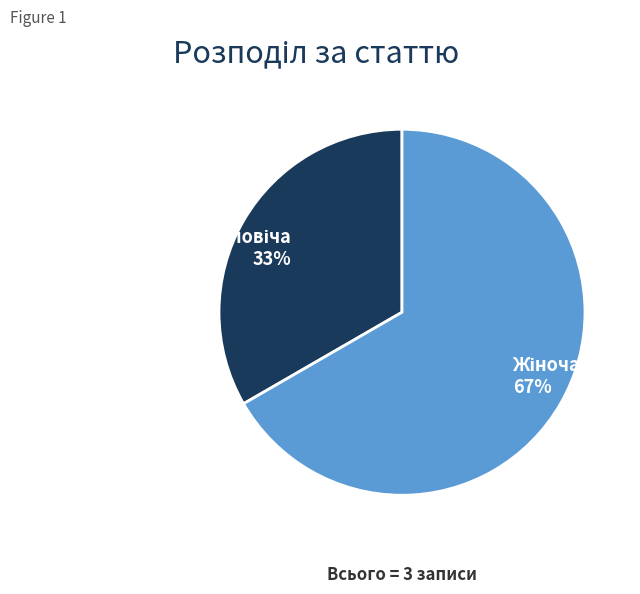

To the nearest percent, what is the average slice percentage?

50%